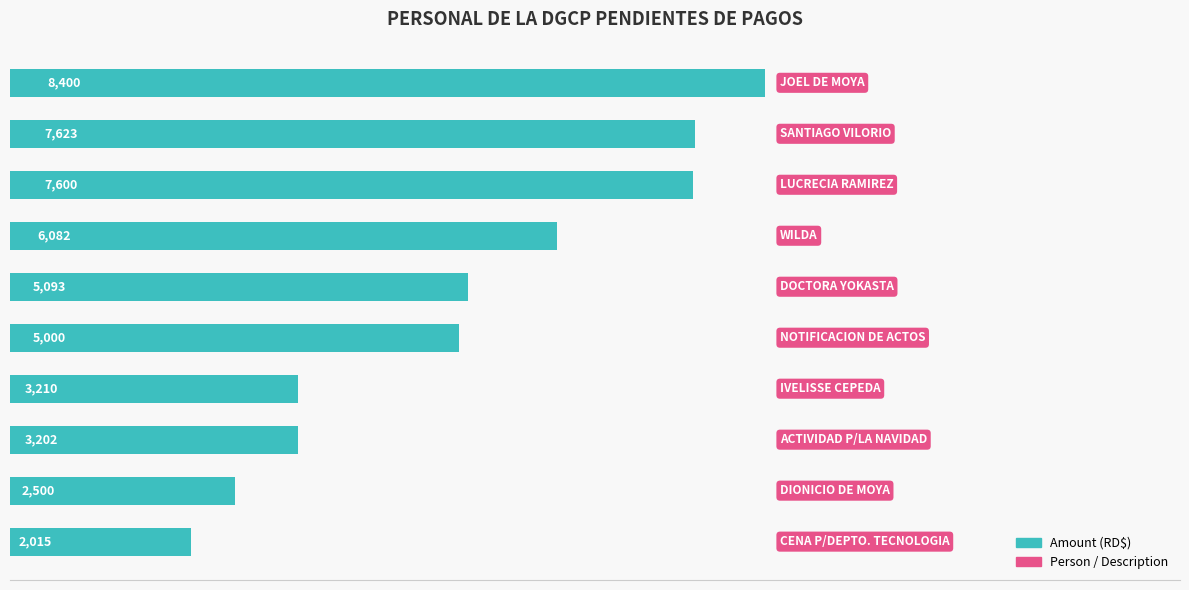

How many bars are there in total?

10